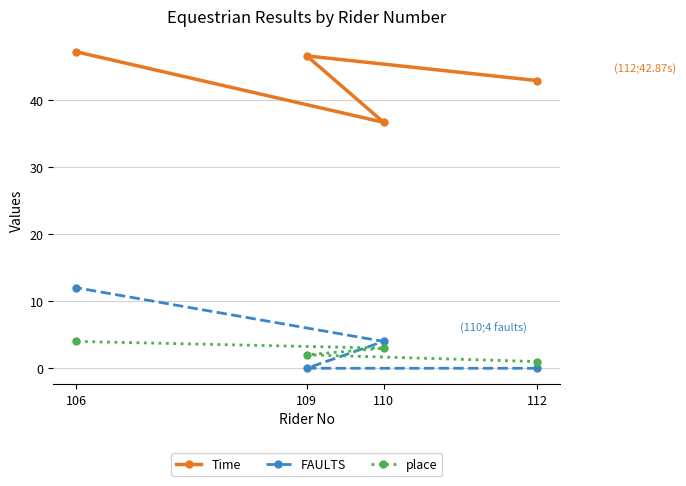

How many lines are shown in the chart?

3